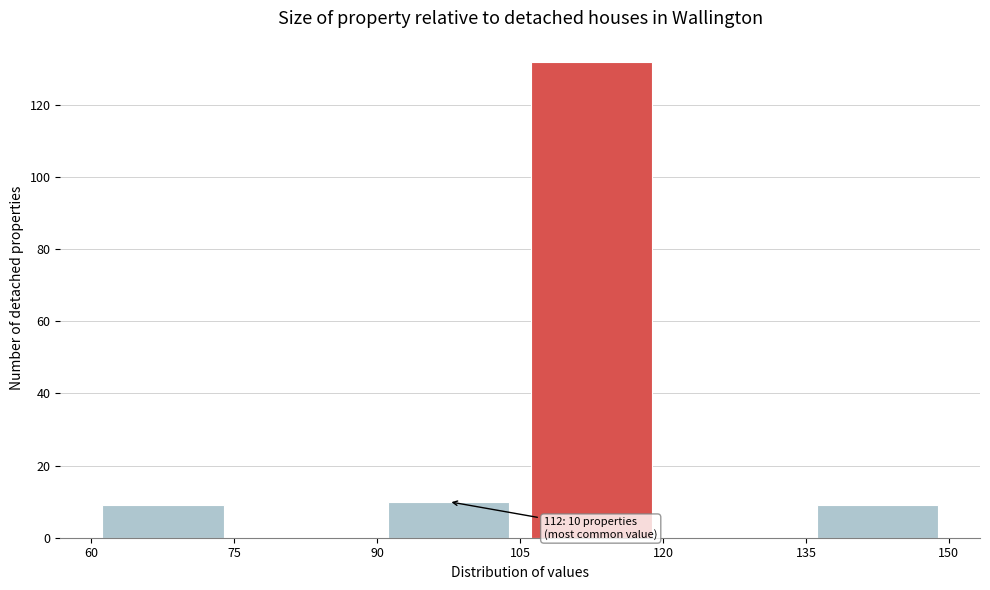

Over which range of the x-axis is the bar tallest?

105 to 120